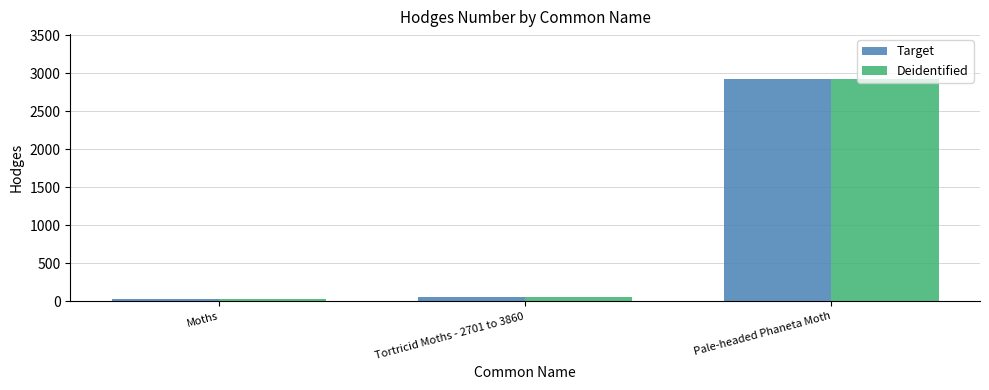

Which category has the highest value in the Deidentified series?

Pale-headed Phaneta Moth